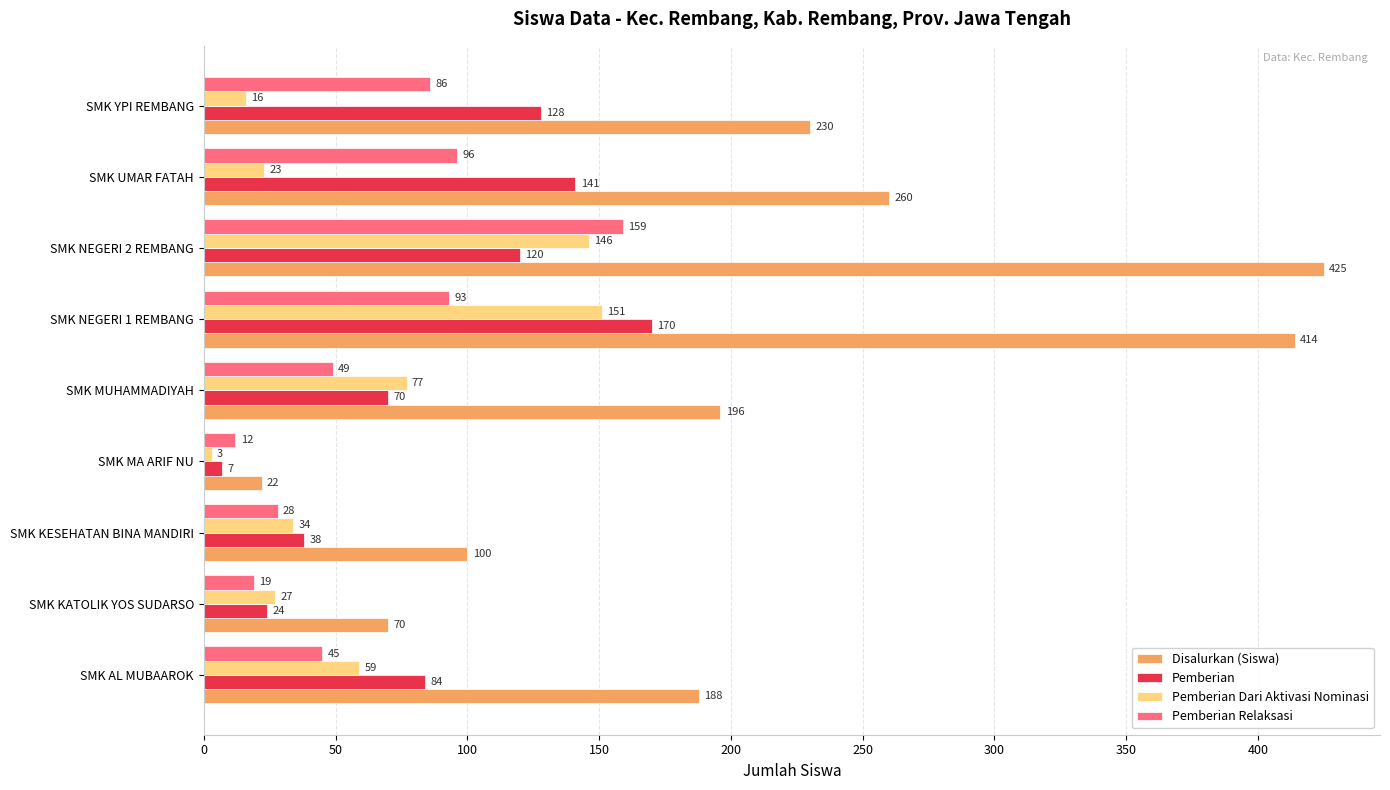

Where is Pemberian Dari Aktivasi Nominasi nearest to the value 77?

SMK MUHAMMADIYAH